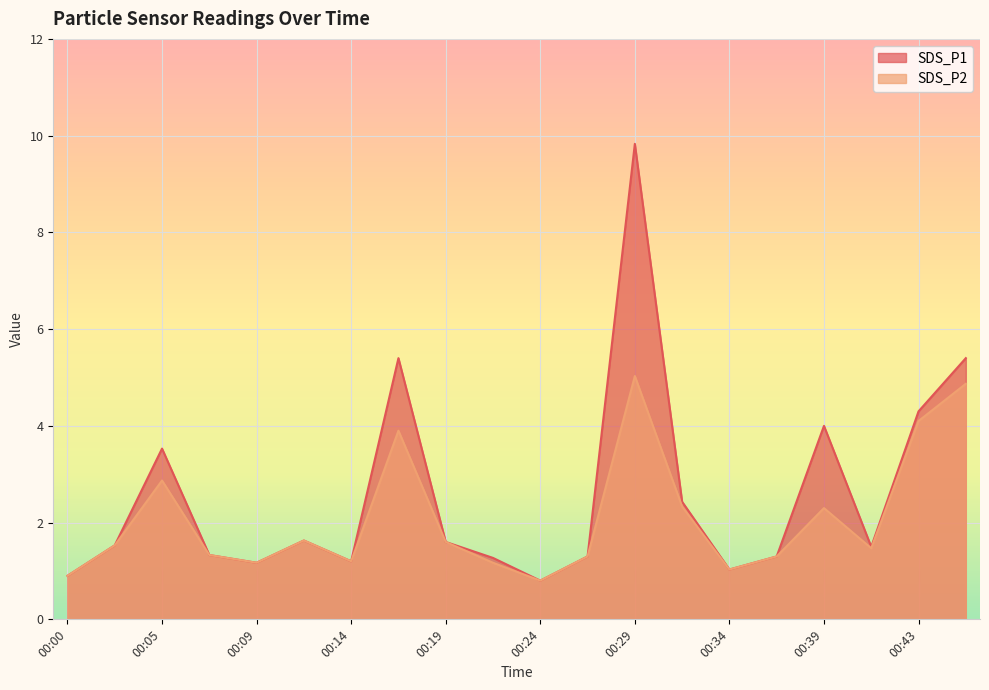

How many lines are shown in the chart?

2